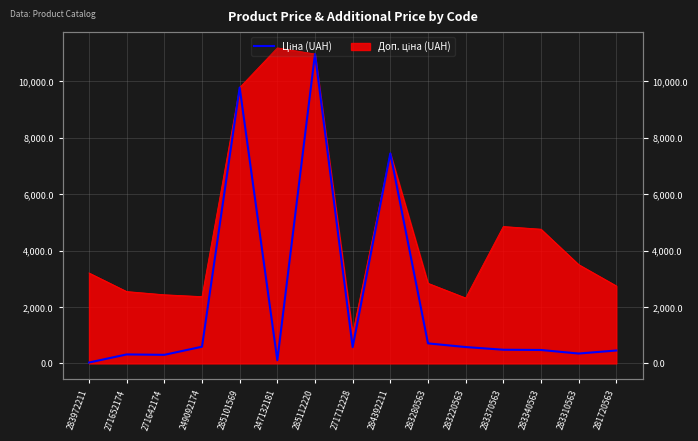

Where does the data first go above 485?

249092174